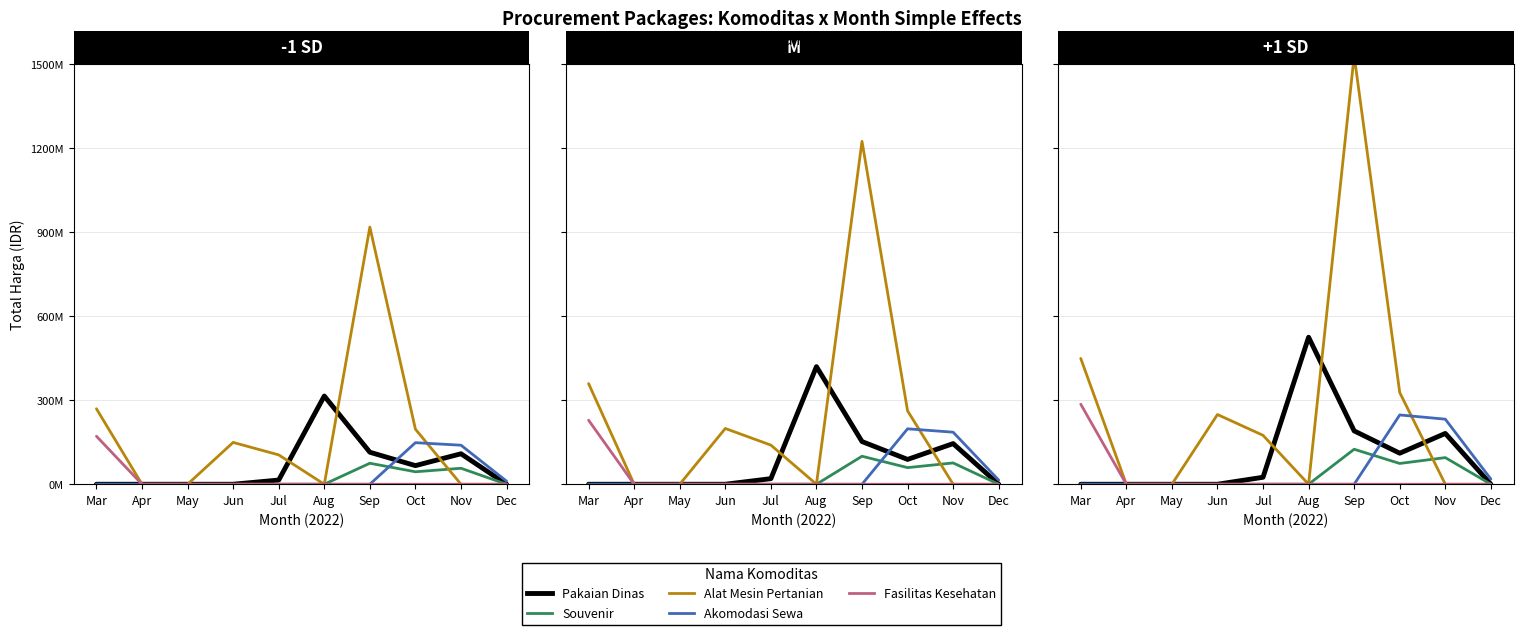

True or false: Souvenir and Pakaian Dinas intersect in this chart.

False